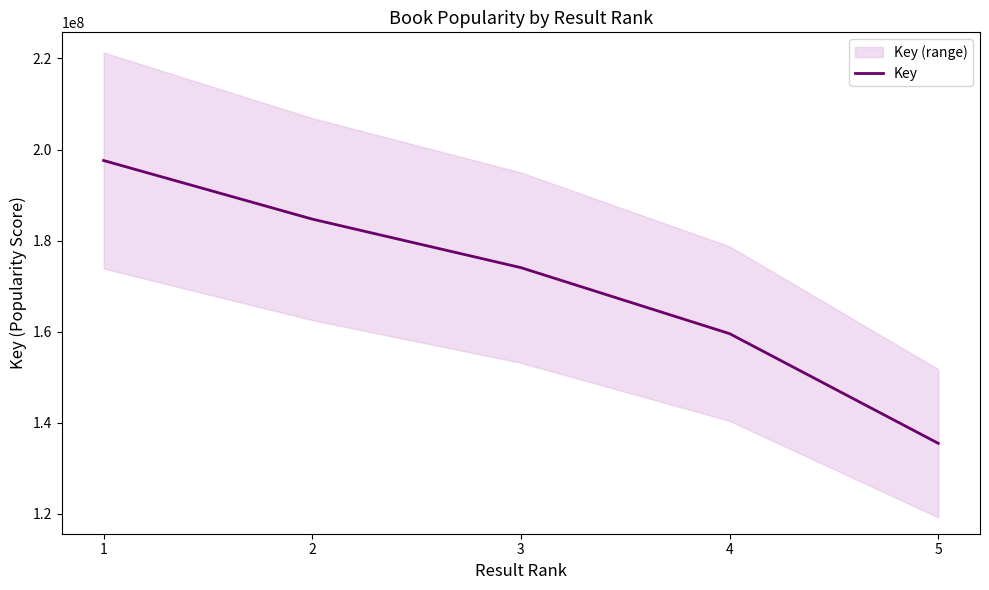

What is the average value?

170294097